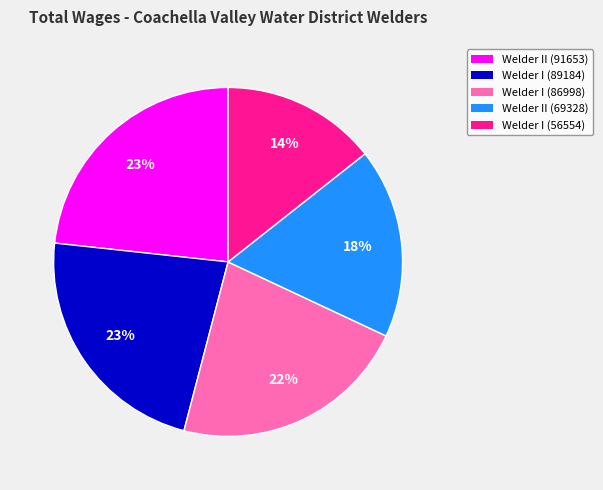

Between Welder I (89184) and Welder I (86998), which is larger?

Welder I (89184)